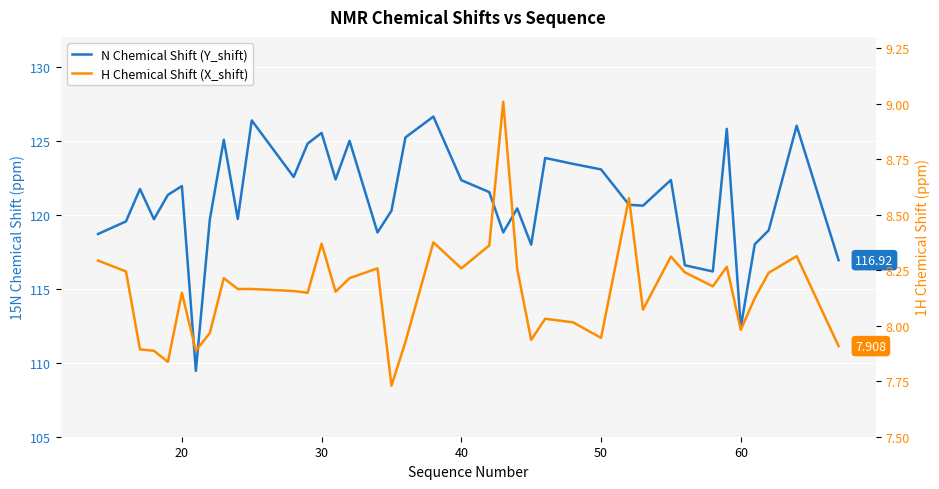

What is the highest value of the H Chemical Shift (X_shift) series?

9.0